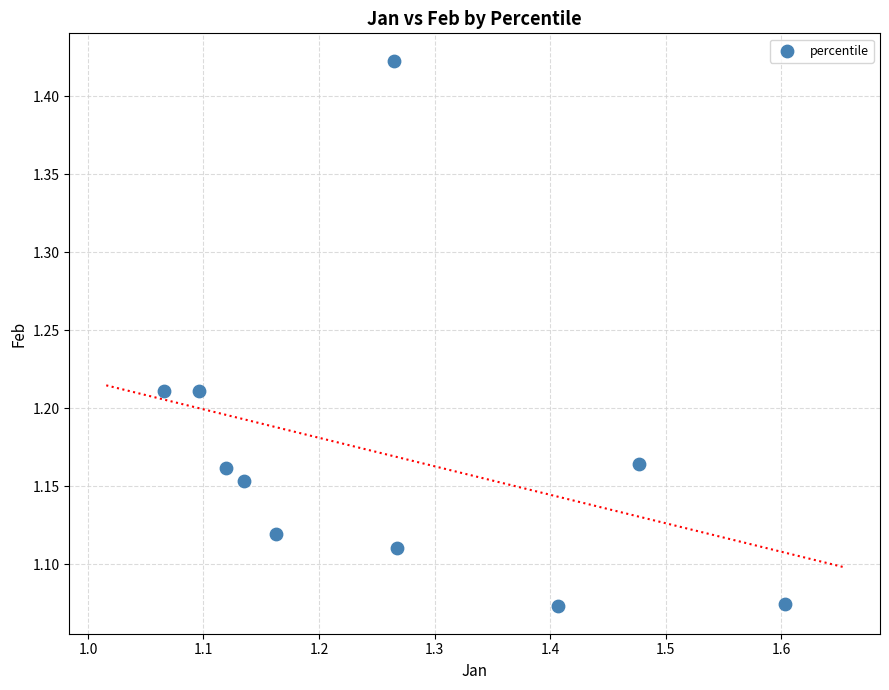

What is the range of X values (max minus min)?

0.5